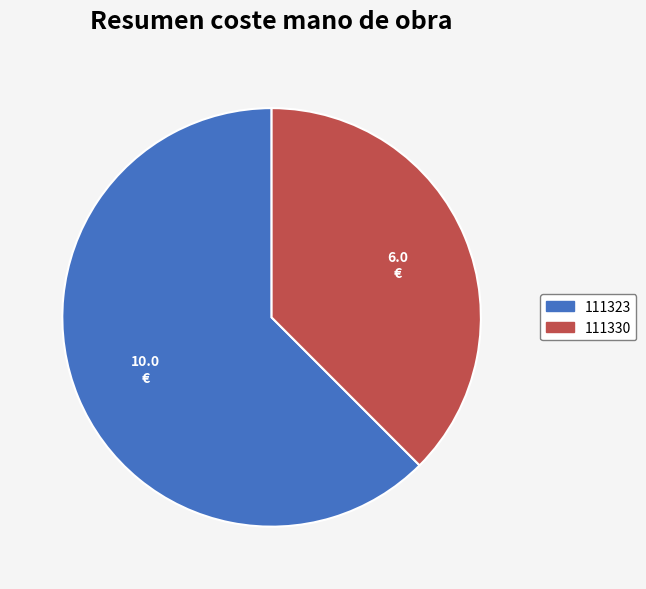

Is it true that 111323 is 62% of the pie?

True